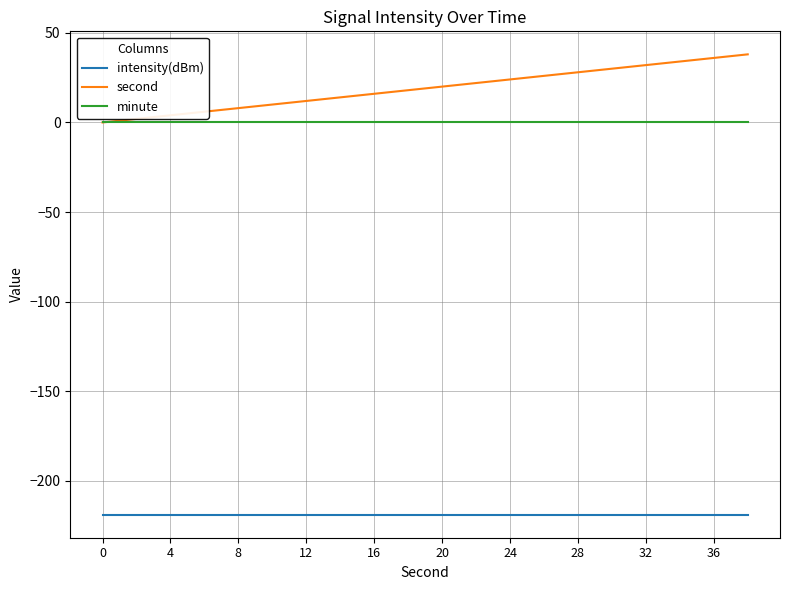

Reading left to right, what are all the values shown in this chart?

intensity(dBm): -218.8	-218.8	-218.8	-218.8	-218.8	-218.8	-218.8	-218.8	-218.8	-218.8	-218.8	-218.8	-218.8	-218.8	-218.8	-218.8	-218.8	-218.8	-218.8	-218.8
second: 0.0	2.0	4.0	6.0	8.0	10.0	12.0	14.0	16.0	18.0	20.0	22.0	24.0	26.0	28.0	30.0	32.0	34.0	36.0	38.0
minute: 0.0	0.0	0.0	0.0	0.0	0.0	0.0	0.0	0.0	0.0	0.0	0.0	0.0	0.0	0.0	0.0	0.0	0.0	0.0	0.0